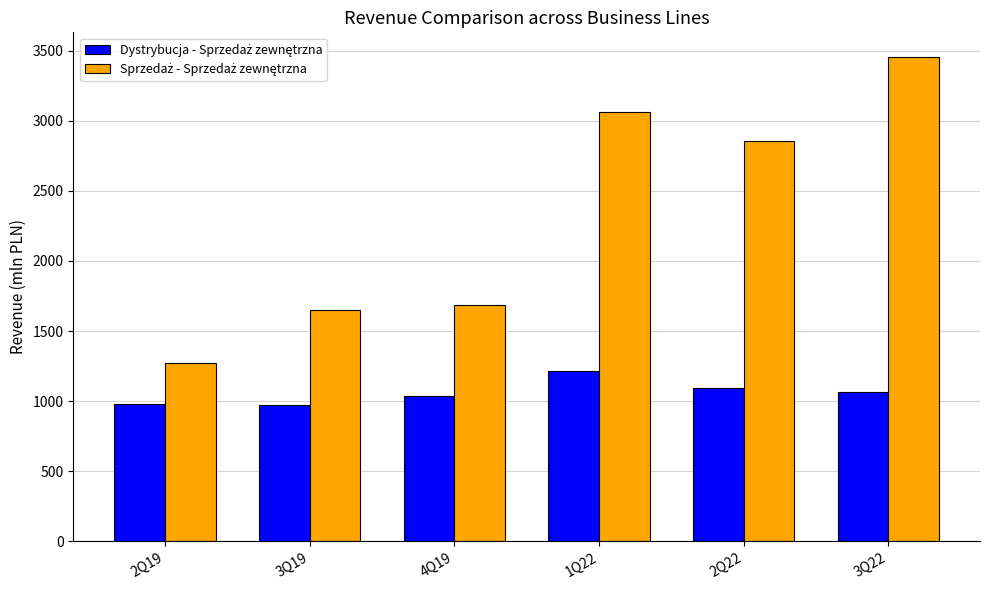

What is the greatest value displayed?

3458